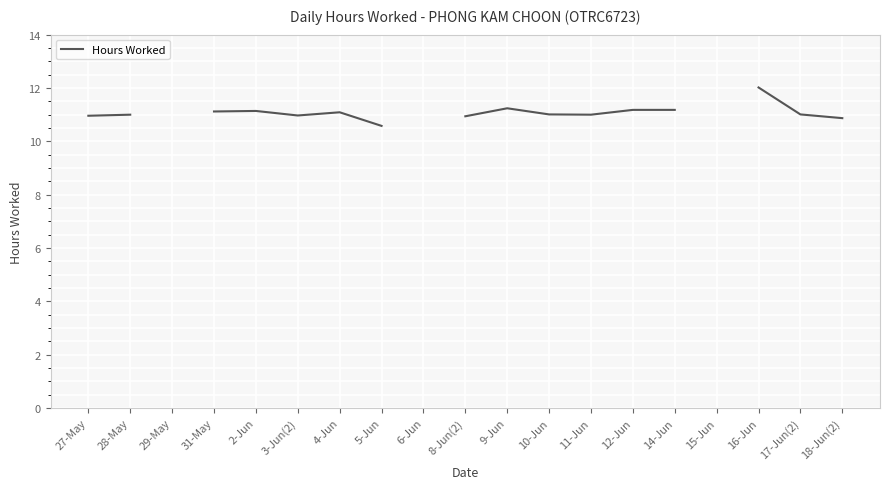

Which label corresponds to the smallest value in the chart?

5-Jun